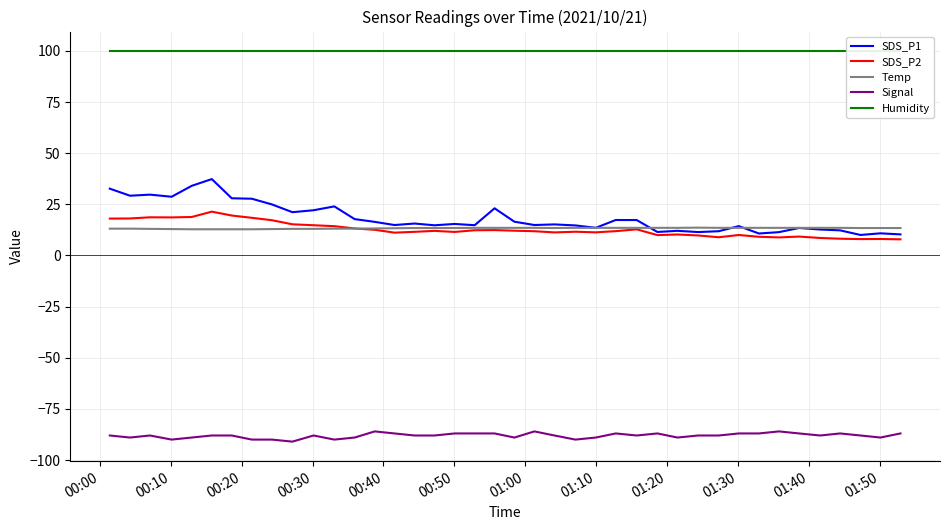

Reading right to left, list all the values displayed in this chart.

SDS_P1: 10.3	10.8	10.0	12.3	12.7	13.4	11.4	10.7	14.3	11.8	11.4	12.1	11.5	17.3	17.3	13.5	14.7	15.2	14.9	16.5	23.1	14.8	15.4	14.8	15.6	14.9	16.4	17.8	24.0	22.1	21.1	24.9	27.7	27.9	37.3	34.0	28.7	29.7	29.2	32.6
SDS_P2: 7.9	8.1	8.0	8.2	8.6	9.2	8.8	9.1	10.0	8.9	9.8	10.2	9.9	12.8	11.9	11.3	11.6	11.3	11.8	12.1	12.4	12.3	11.5	12.0	11.6	11.2	12.6	13.2	14.3	14.8	15.2	17.2	18.4	19.5	21.4	18.8	18.6	18.6	18.1	18.0
Temp: 13.4	13.4	13.4	13.5	13.5	13.5	13.5	13.5	13.5	13.5	13.6	13.5	13.5	13.5	13.5	13.5	13.5	13.4	13.5	13.5	13.5	13.5	13.4	13.4	13.4	13.3	13.2	13.1	13.1	13.0	13.0	12.9	12.8	12.8	12.8	12.8	12.9	13.0	13.1	13.1
Signal: -87.0	-89.0	-88.0	-87.0	-88.0	-87.0	-86.0	-87.0	-87.0	-88.0	-88.0	-89.0	-87.0	-88.0	-87.0	-89.0	-90.0	-88.0	-86.0	-89.0	-87.0	-87.0	-87.0	-88.0	-88.0	-87.0	-86.0	-89.0	-90.0	-88.0	-91.0	-90.0	-90.0	-88.0	-88.0	-89.0	-90.0	-88.0	-89.0	-88.0
Humidity: 99.9	99.9	99.9	99.9	99.9	99.9	99.9	99.9	99.9	99.9	99.9	99.9	99.9	99.9	99.9	99.9	99.9	99.9	99.9	99.9	99.9	99.9	99.9	99.9	99.9	99.9	99.9	99.9	99.9	99.9	99.9	99.9	99.9	99.9	99.9	99.9	99.9	99.9	99.9	99.9